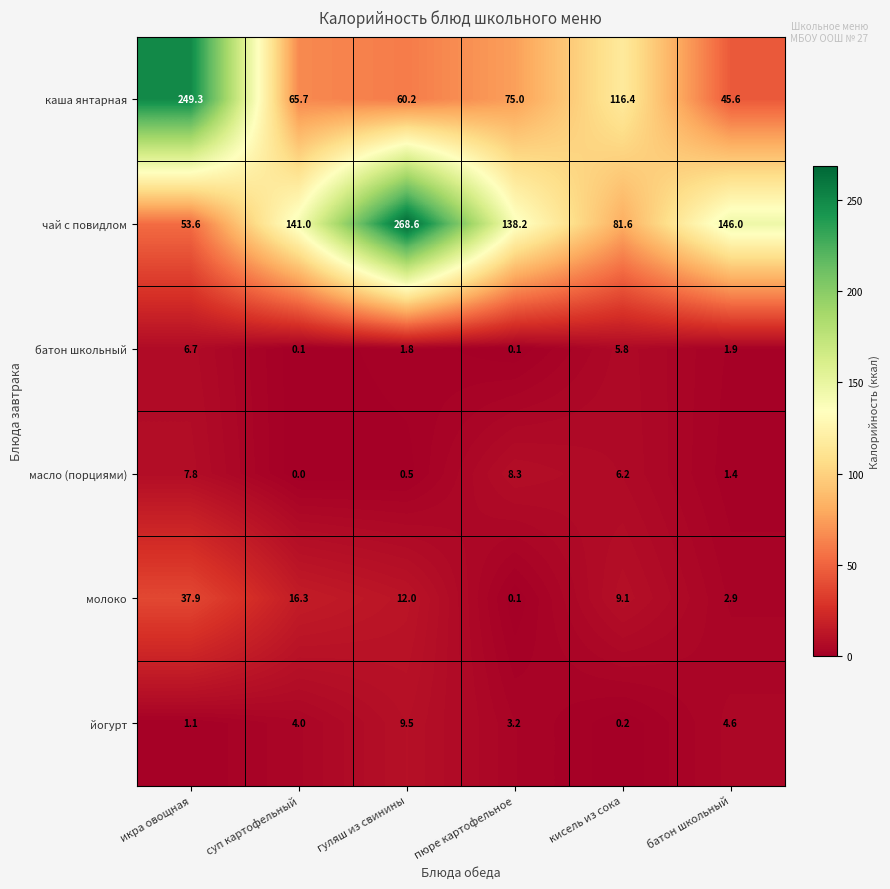

At which label is молоко closest to 19?

суп картофельный